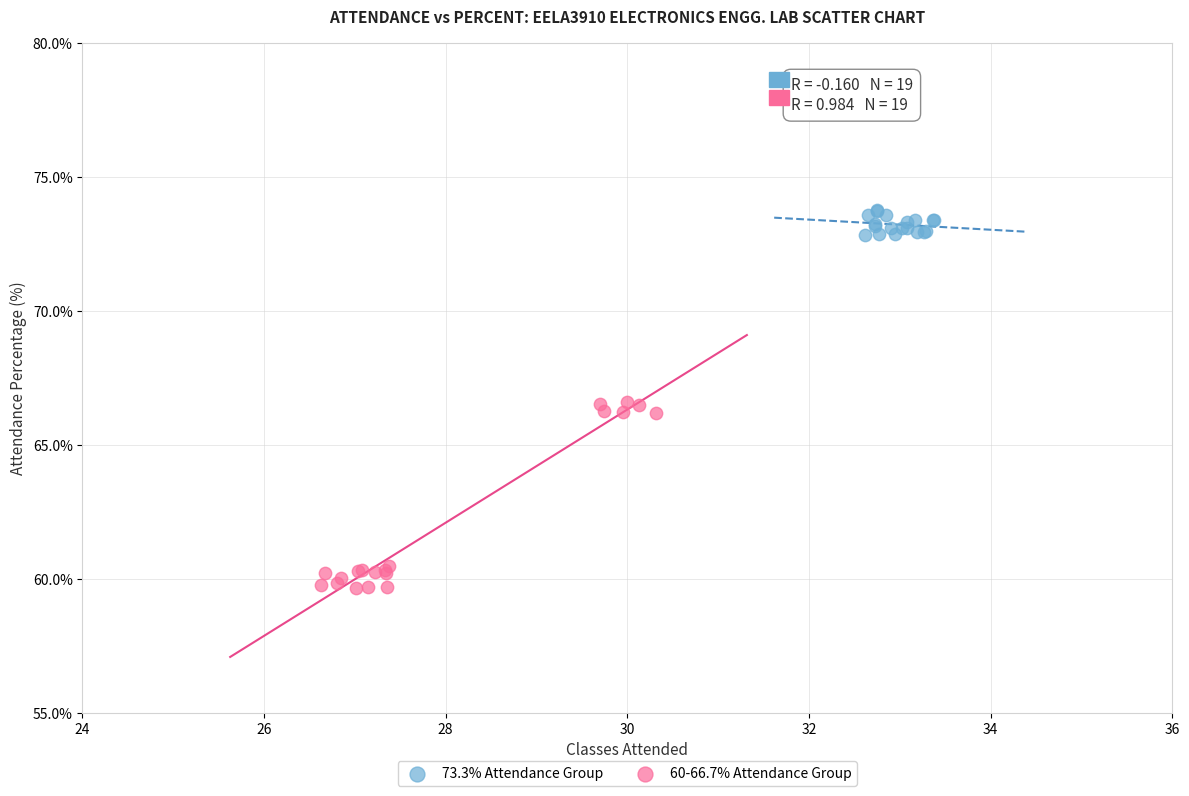

Which series reaches the maximum Y coordinate?

73.3% Attendance Group